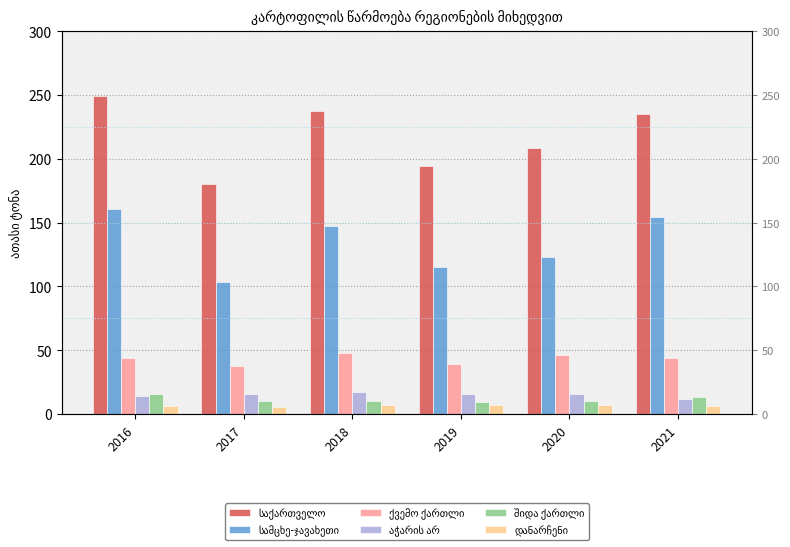

Which series has the largest total across all categories?

საქართველო